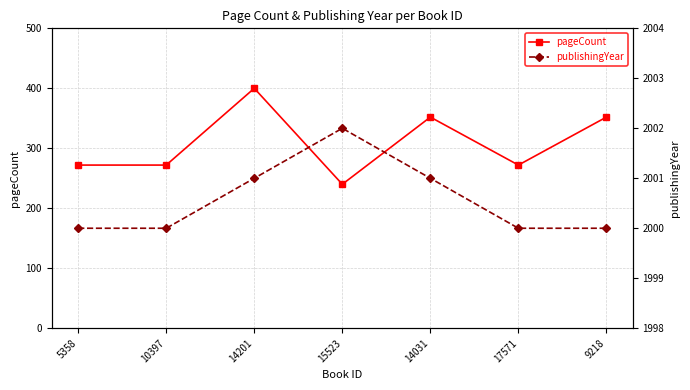

What is the average value of the publishingYear series?

2001